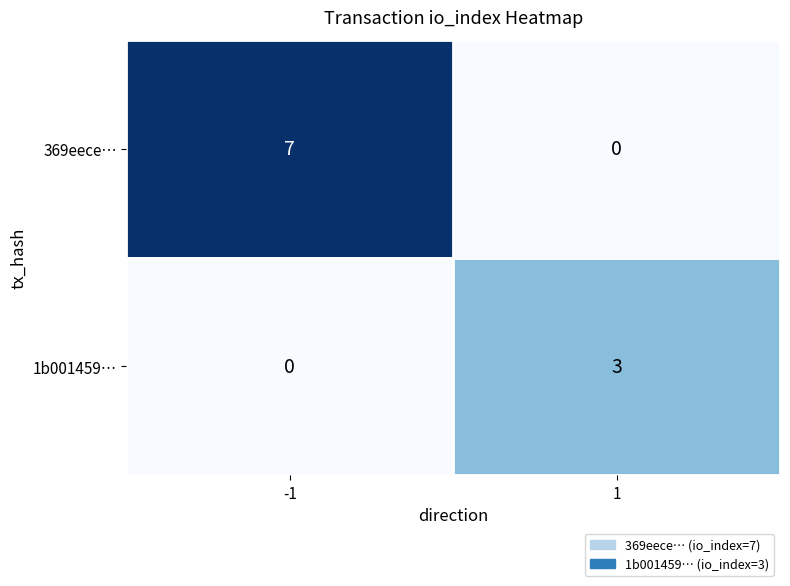

What is the approximate value of 369eece… at -1?

7